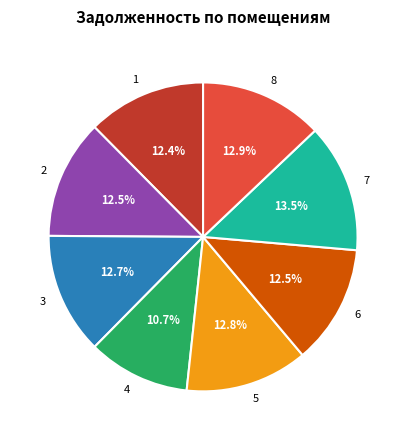

How much of the chart is everything except 8?

87.1%